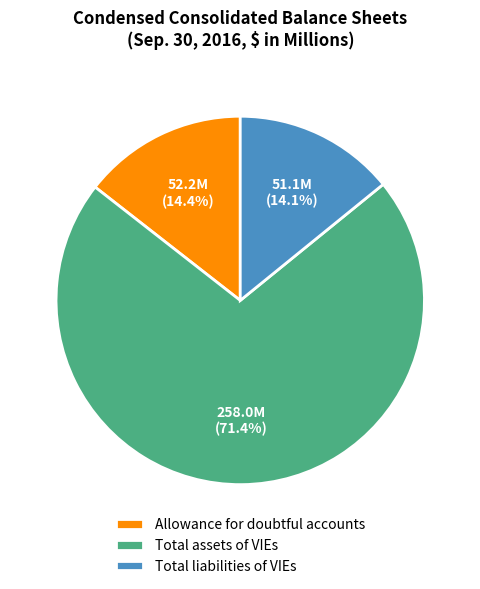

Which category has the biggest portion of the pie?

Total assets of VIEs